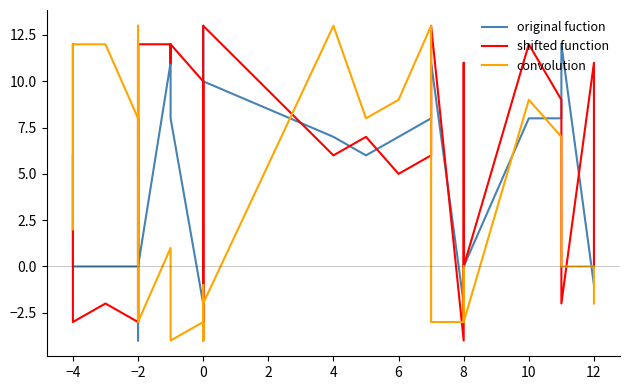

True or false: original fuction and convolution cross at least once.

True